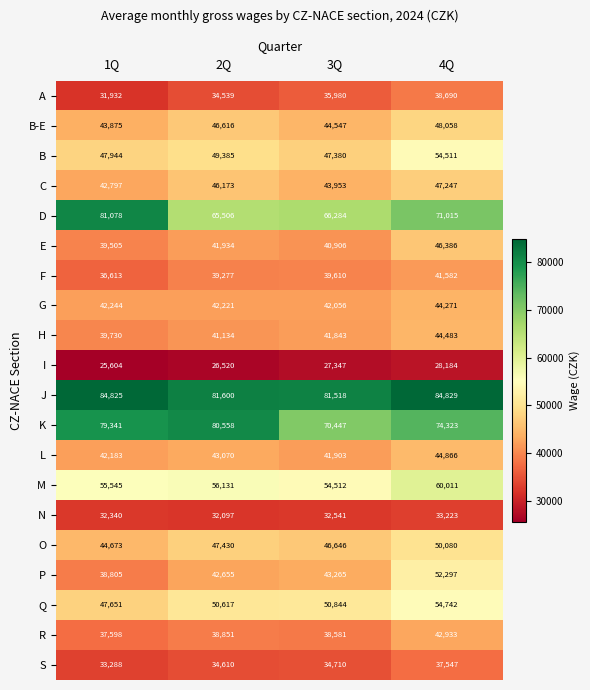

Between 1Q and 3Q, which series saw the biggest shift?

D